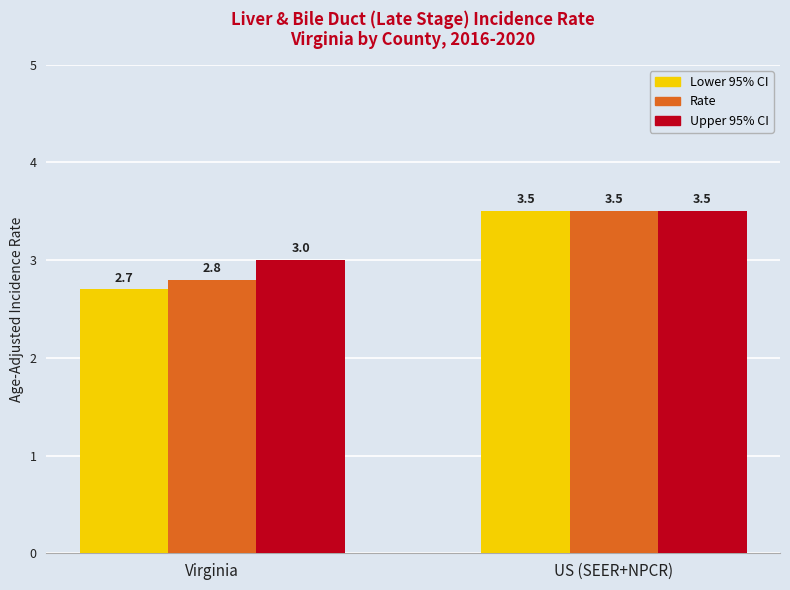

What is the total value across all series at US (SEER+NPCR)?

10.5